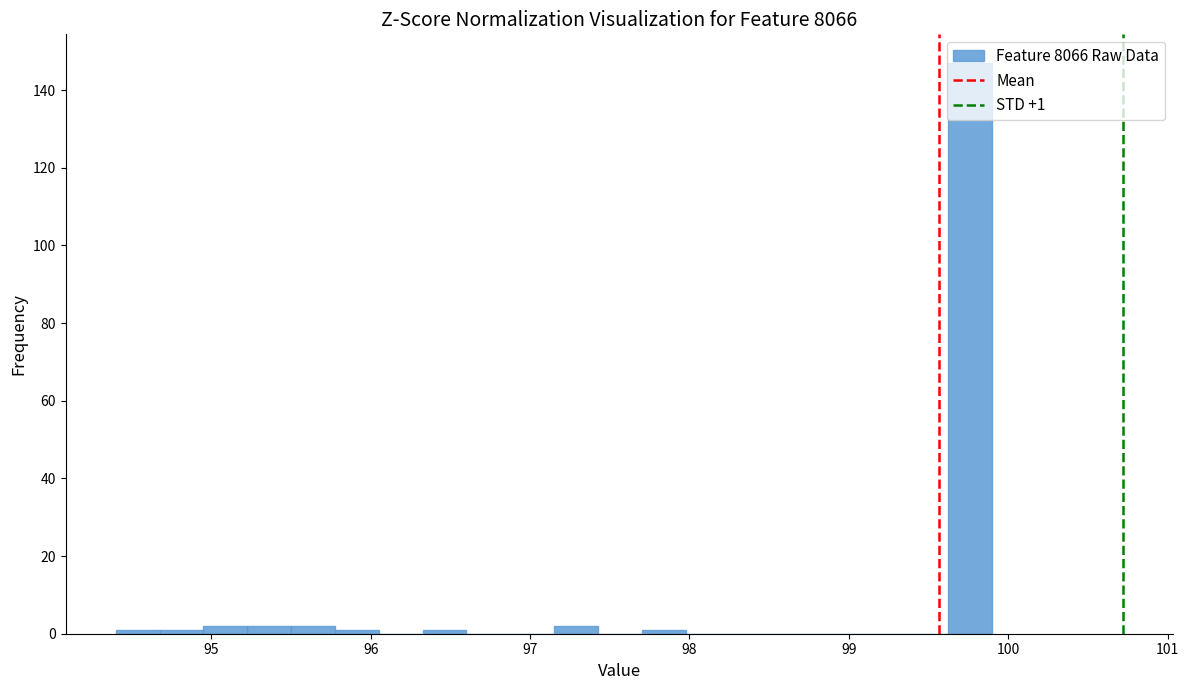

Around what value on the x-axis is the tallest bar? Give the approximate position of its centre, as read against the axis.

99.8